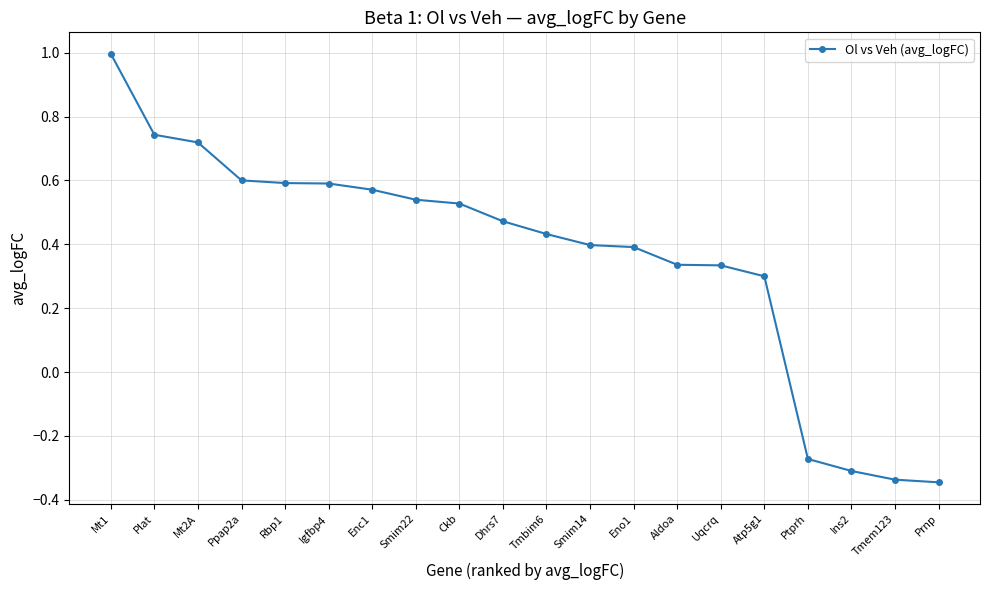

Which category has the highest value across all series?

Mt1